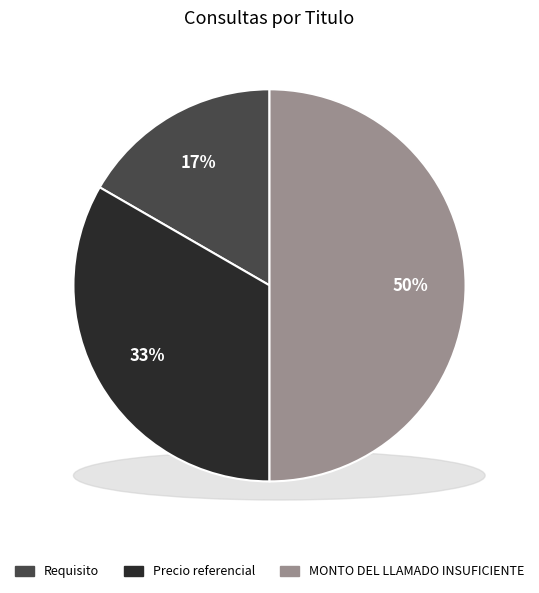

Count the number of slices in the pie.

3